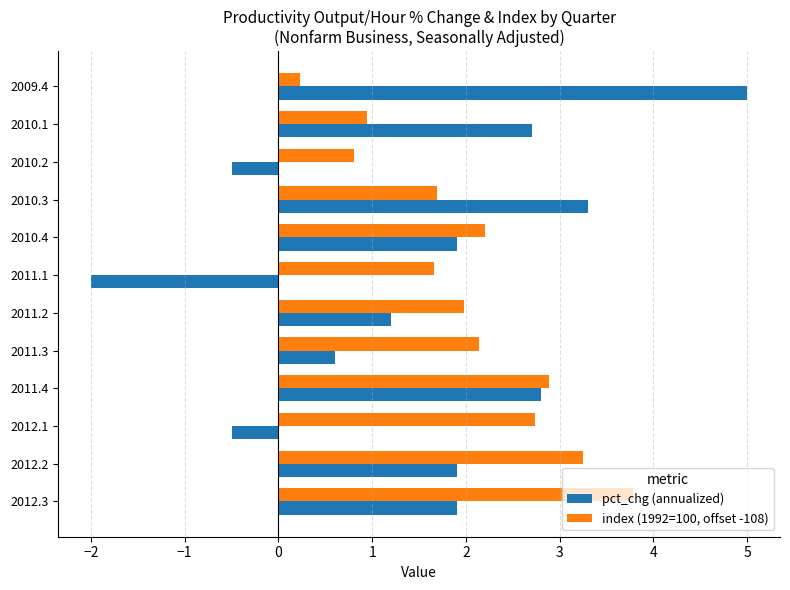

List the series in order of their peak value, lowest first.

index (1992=100, offset -108), pct_chg (annualized)